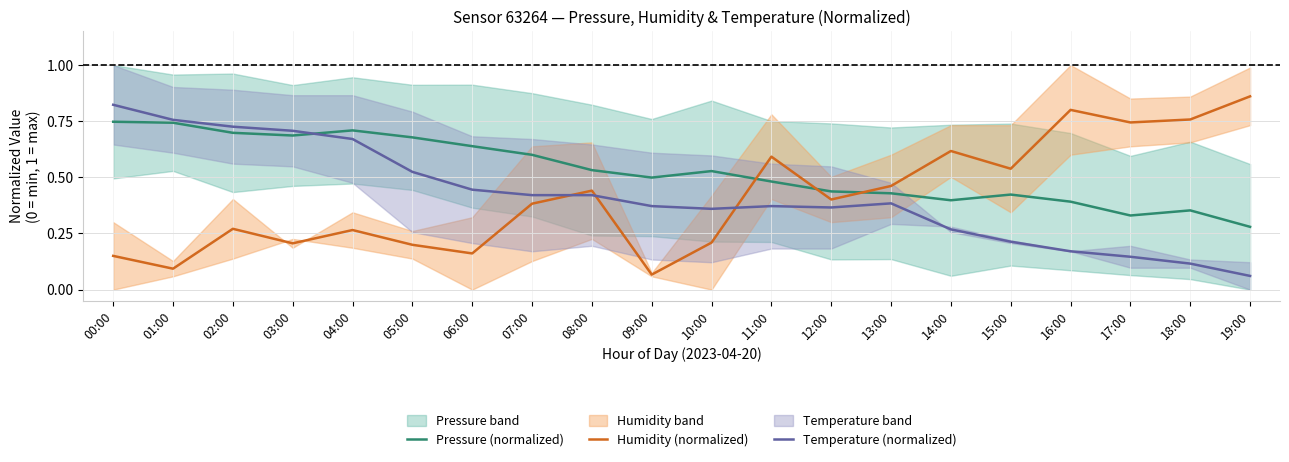

Does the chart display data point markers on the line(s)?

No